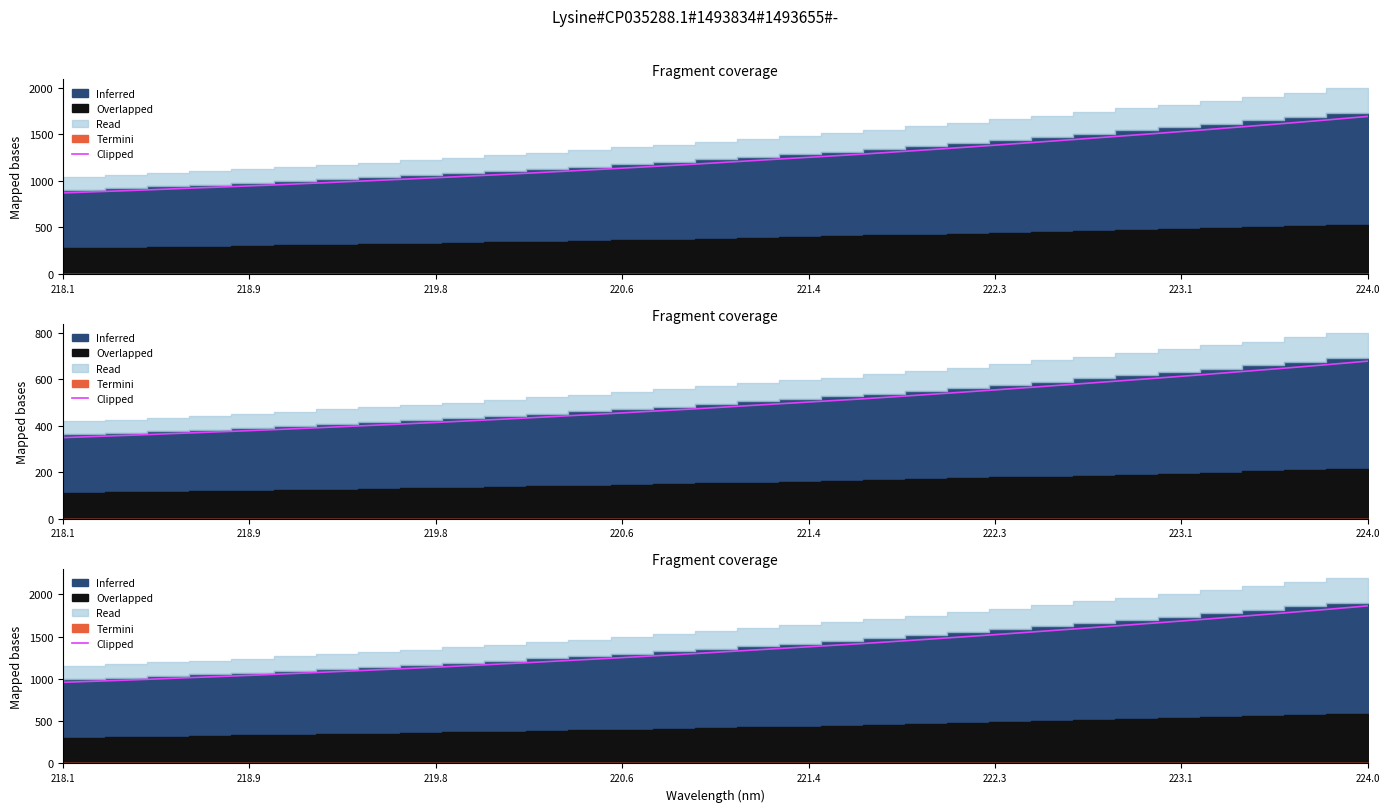

Is it true that the value at 22 is 719.5?

False